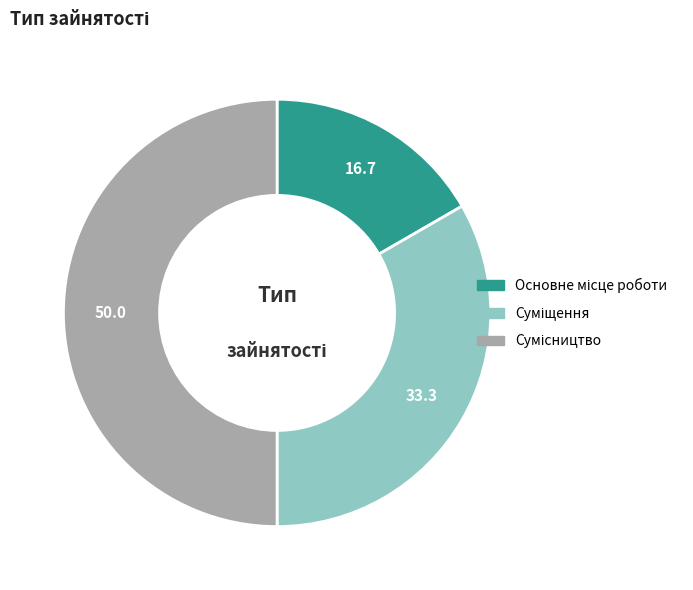

How many slices are in this pie chart?

3